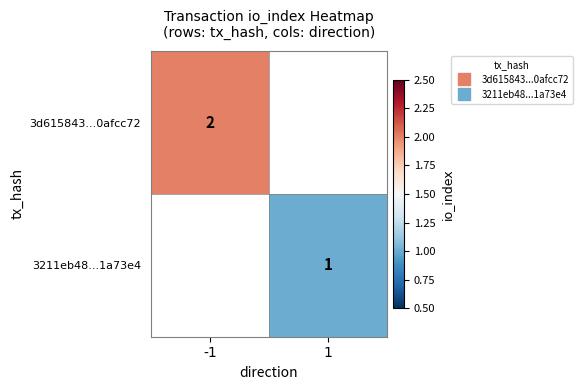

What is the approximate value of 3d615843...0afcc72 at -1?

2.0